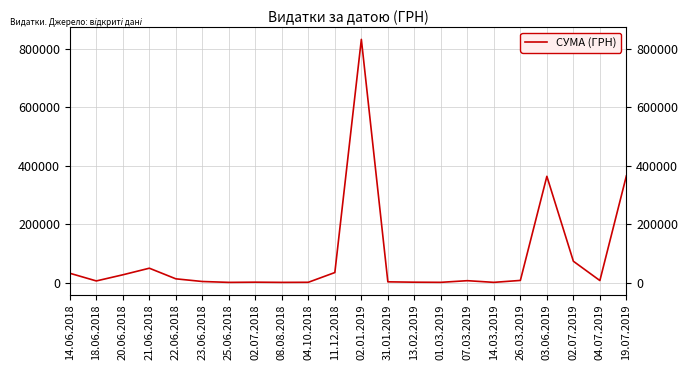

True or false: the data shows 1687.5 at 02.07.2018.

True